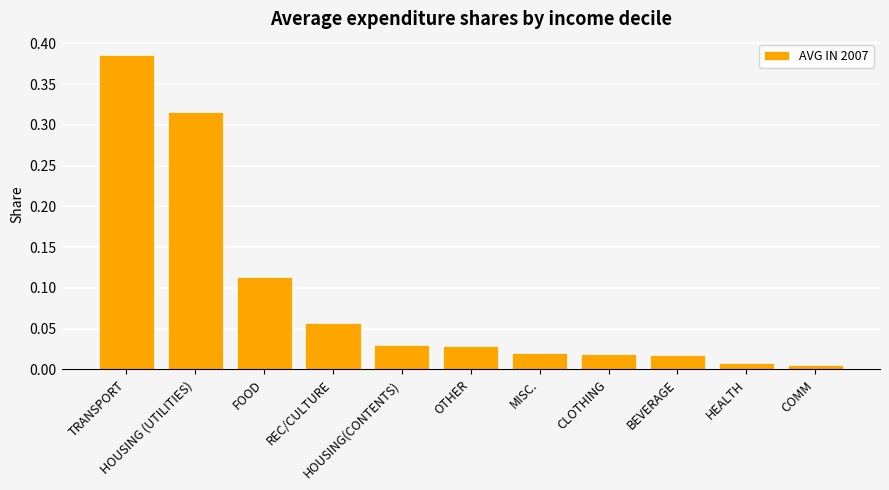

How many bars are there in total?

11